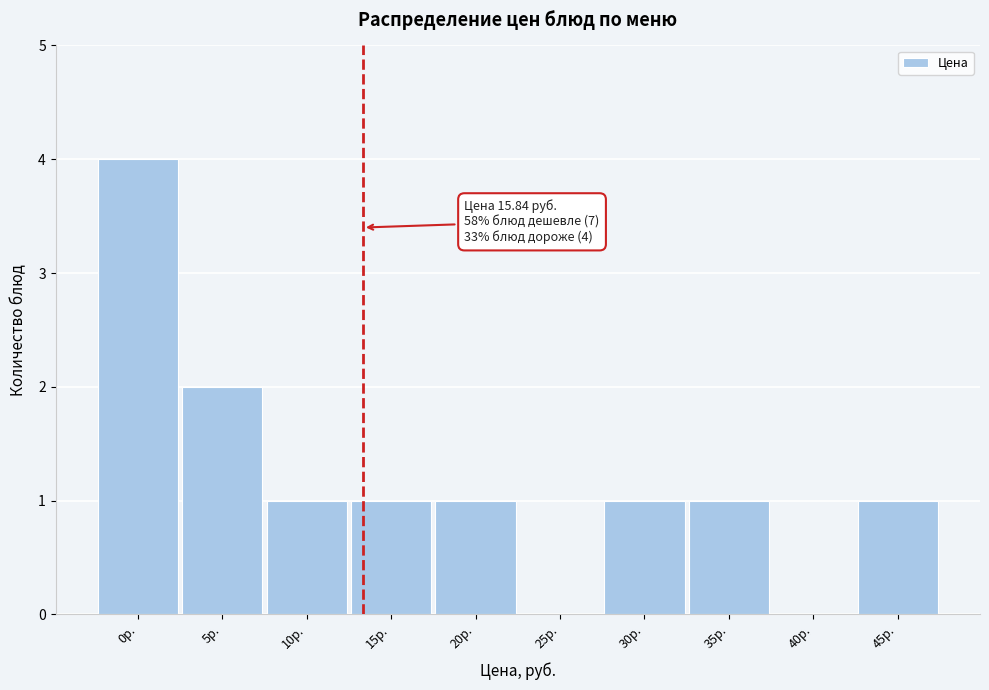

Reading left to right, transcribe all the data shown in this chart.

0р.=4	5р.=2	10р.=1	15р.=1	20р.=1	25р.=0	30р.=1	35р.=1	40р.=0	45р.=1